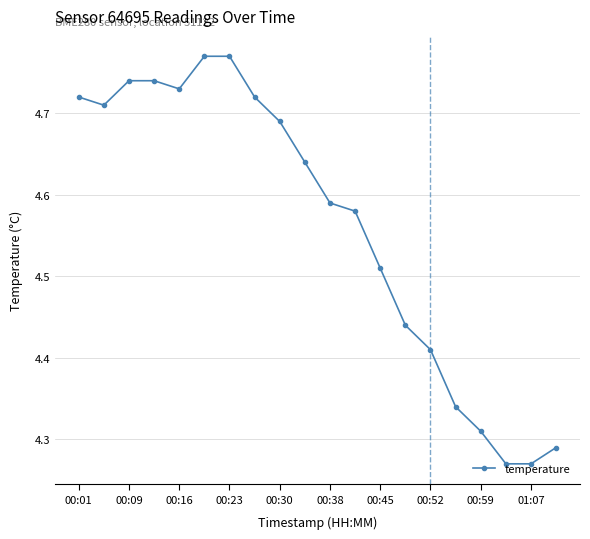

How many distinct data groups are displayed?

1